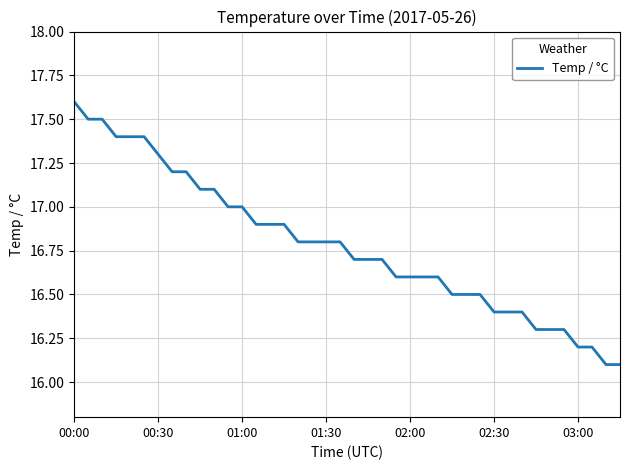

Reading left to right, what are all the values shown in this chart?

17.6	17.5	17.5	17.4	17.4	17.4	17.3	17.2	17.2	17.1	17.1	17.0	17.0	16.9	16.9	16.9	16.8	16.8	16.8	16.8	16.7	16.7	16.7	16.6	16.6	16.6	16.6	16.5	16.5	16.5	16.4	16.4	16.4	16.3	16.3	16.3	16.2	16.2	16.1	16.1